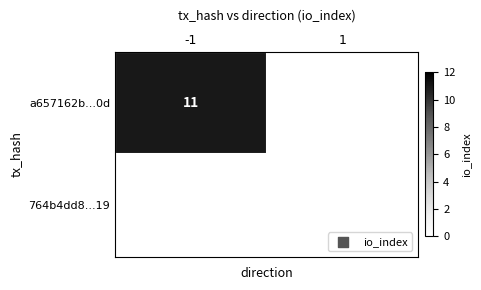

Which label corresponds to the largest value in the chart?

-1